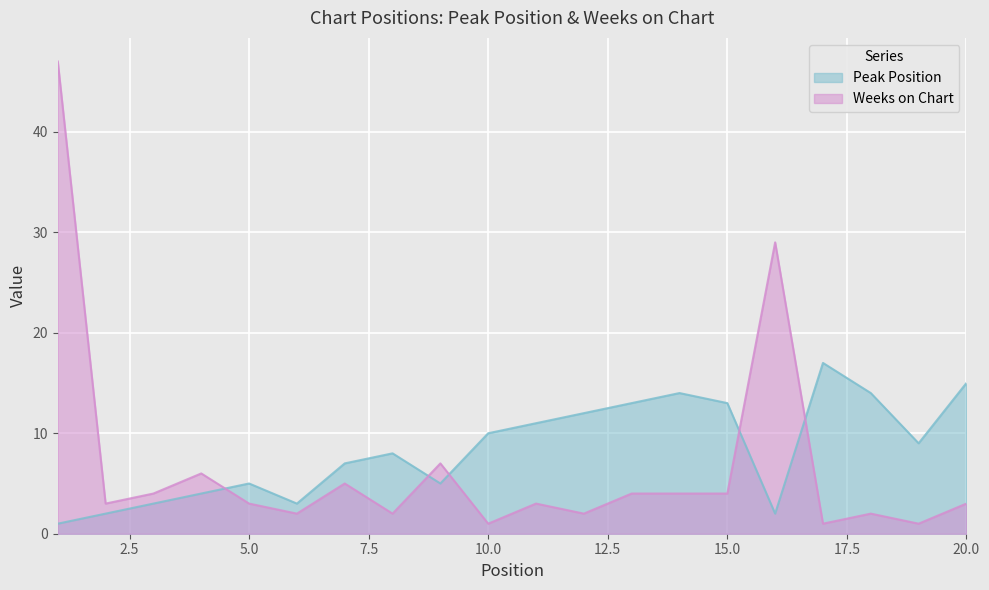

What is the value of the Weeks on Chart point at the 14th from the left?

4